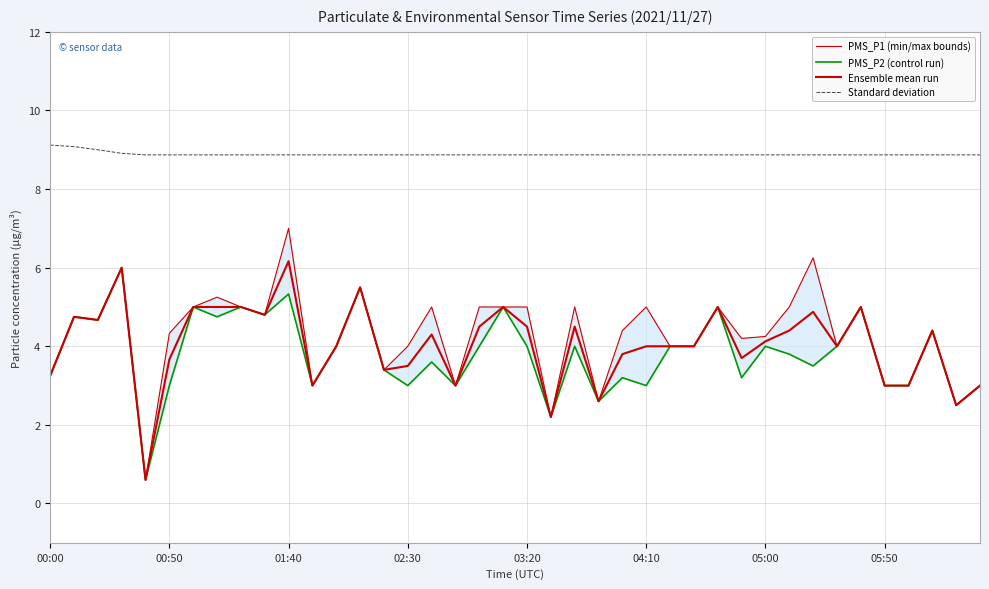

Count the number of data series in this chart.

4